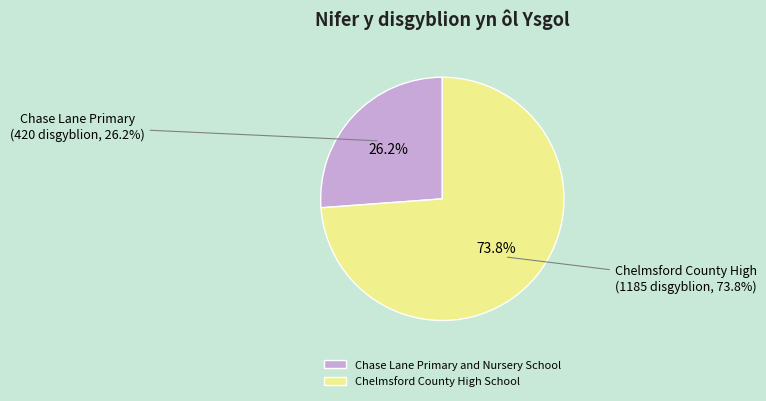

Which has a higher value, Chase Lane Primary and Nursery School or Chelmsford County High School?

Chelmsford County High School